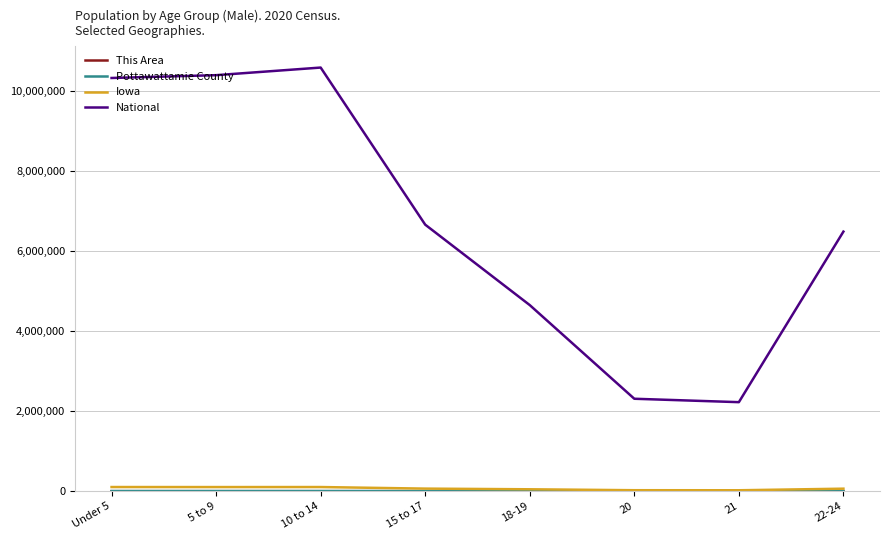

The value of National at 18-19 is 4647457. True or false?

True